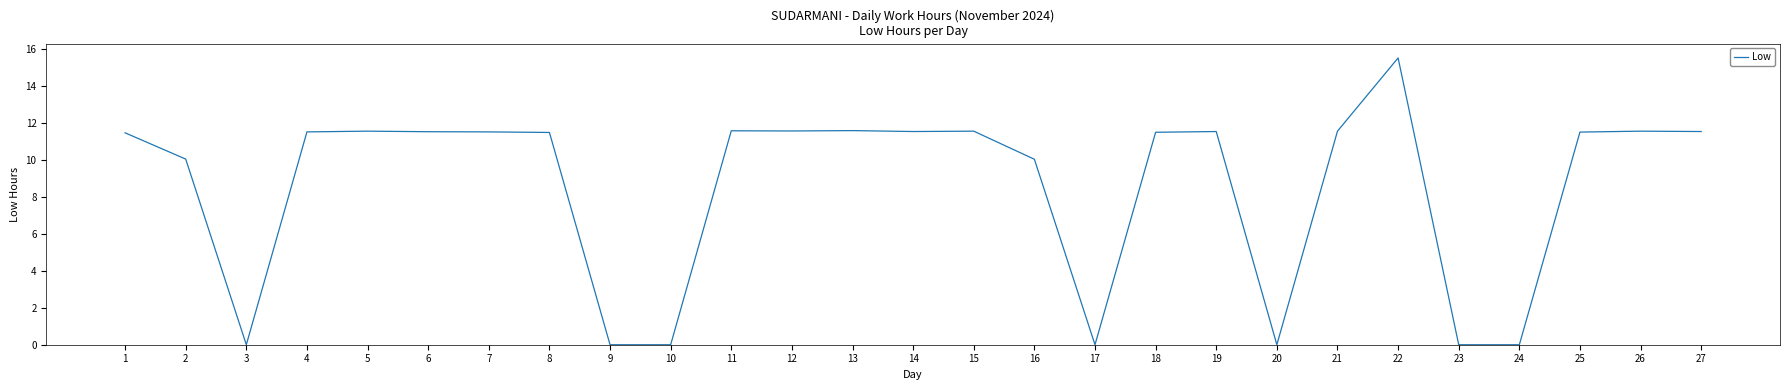

What is the difference between the maximum and minimum values?

15.5